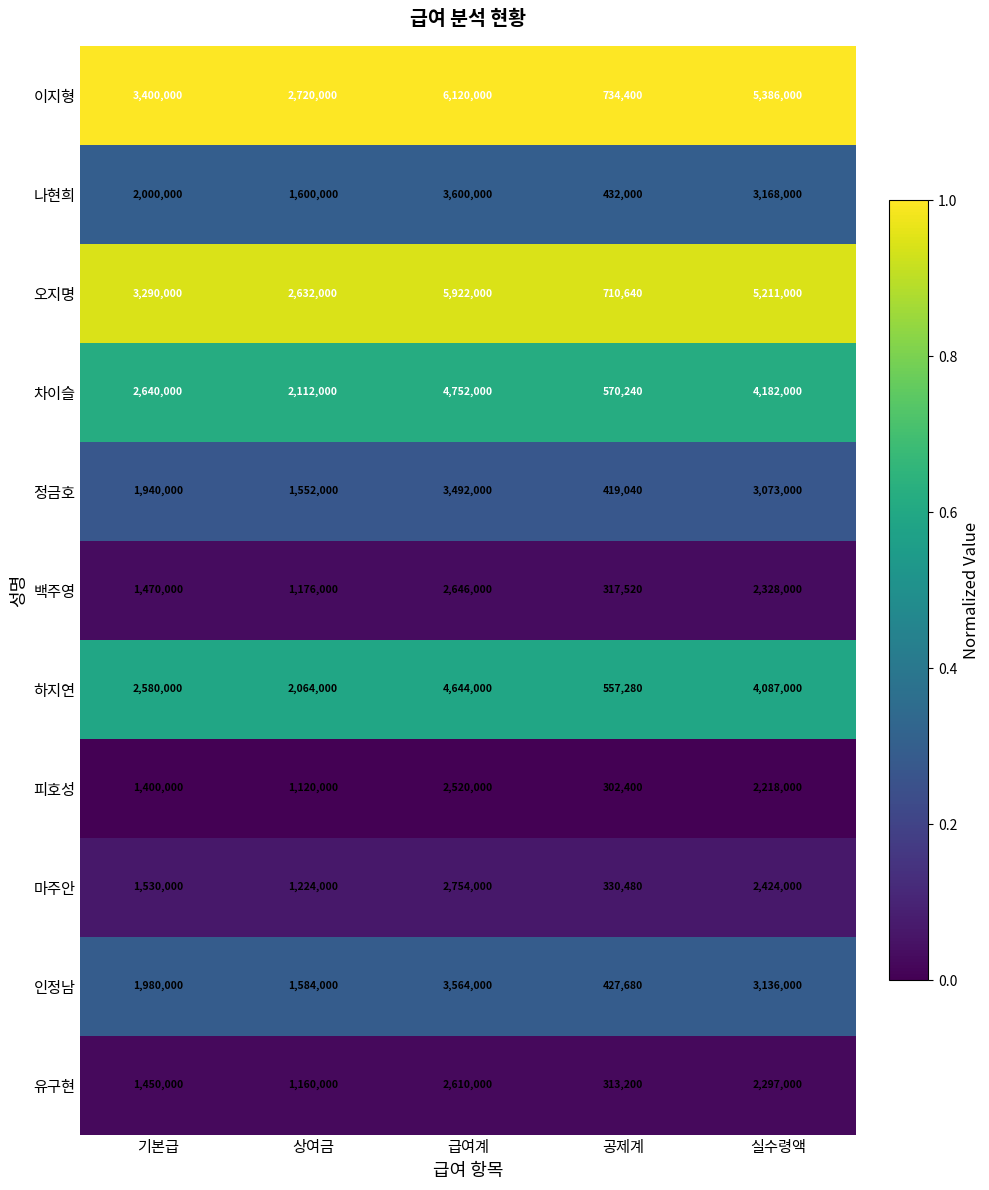

At how many categories does at least one series exceed 2309126?

4